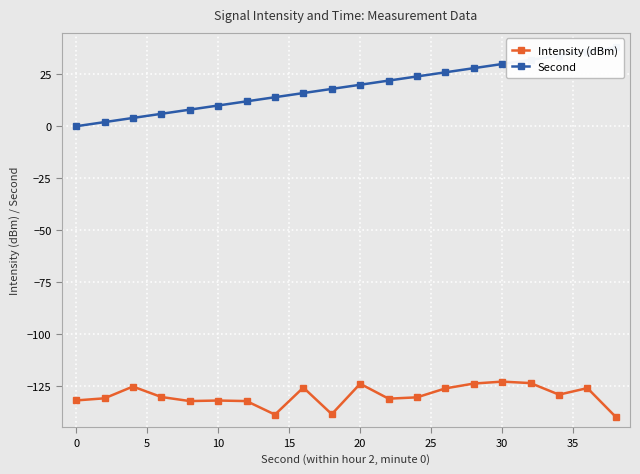

How many distinct data groups are displayed?

2